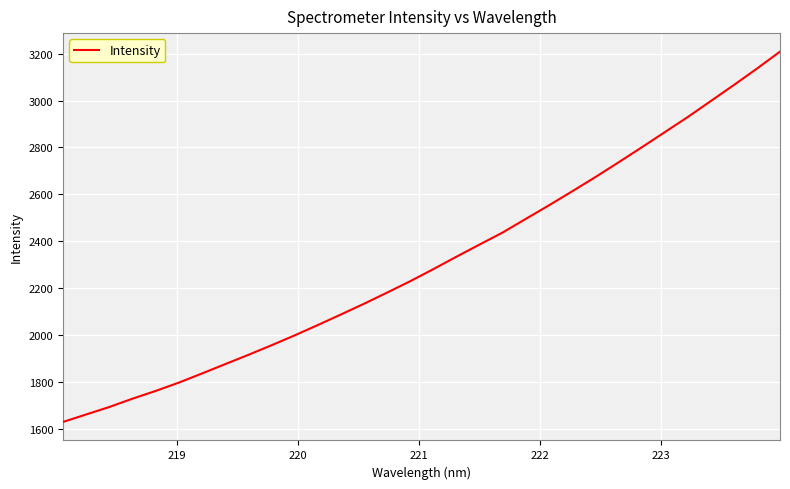

Does the chart have visible grid lines?

Yes